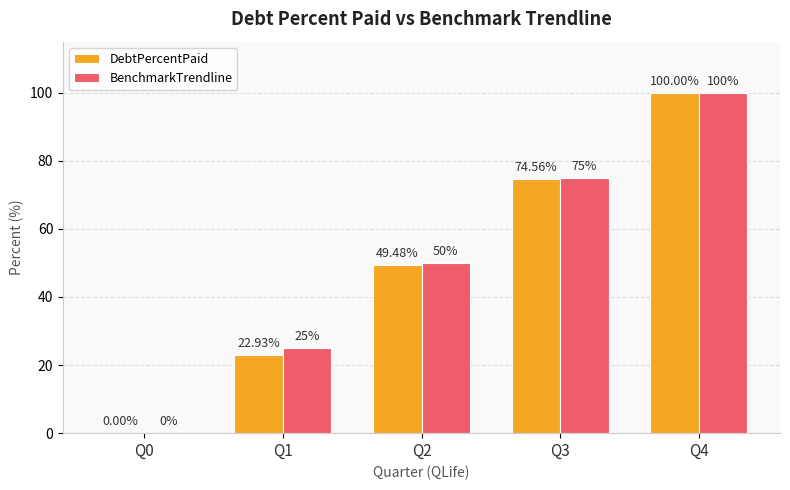

Does the chart contain stacked bars?

No